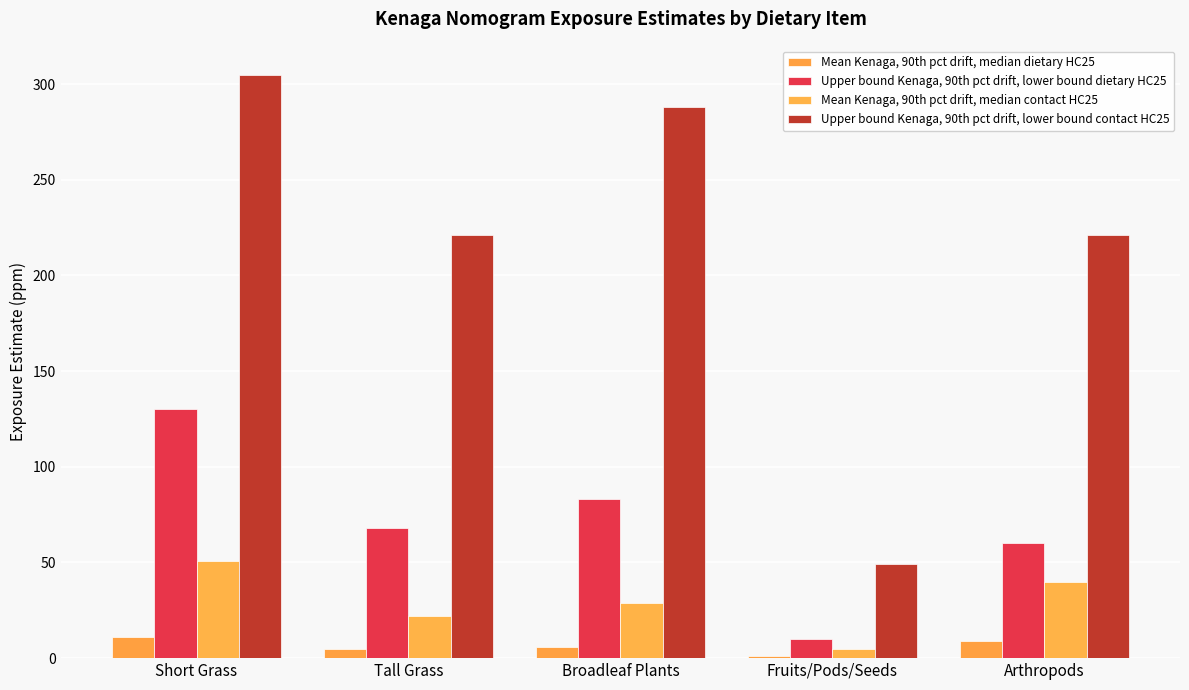

What is the difference between the Upper bound Kenaga, 90th pct drift, lower bound contact HC25 values at Short Grass and Tall Grass?

83.8